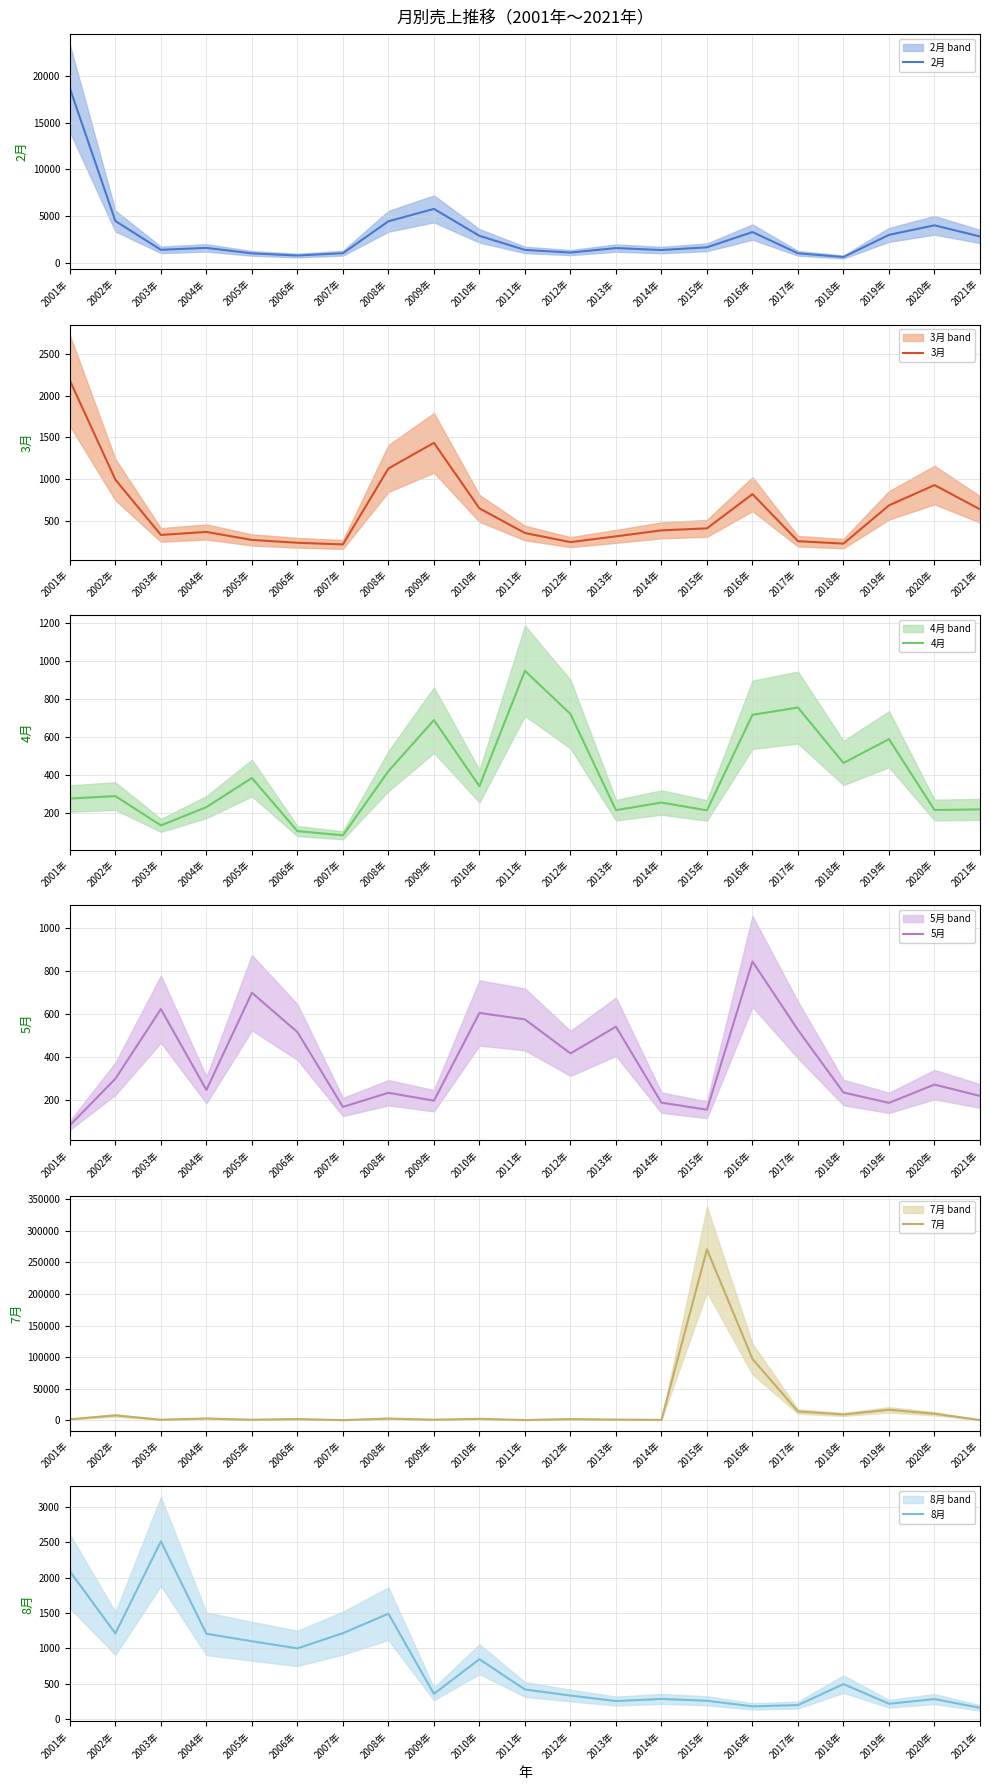

What value does the 7月 series have at 2021年, to the nearest 100?

600